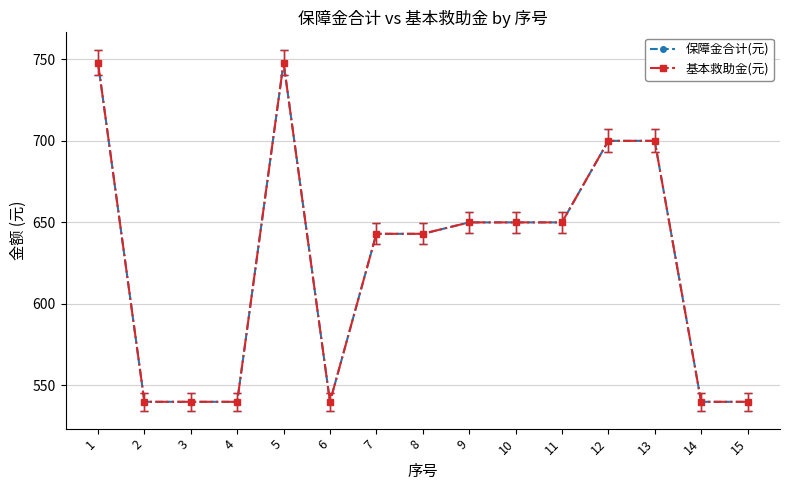

Which series changed the most between 6 and 10?

保障金合计(元)